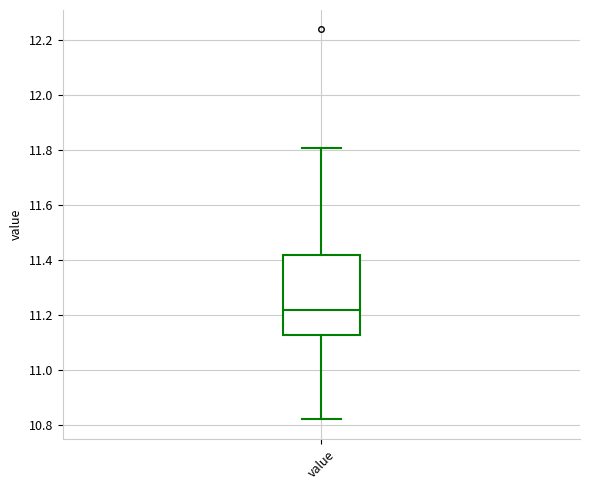

Where does the lower whisker of the box for value end on the y-axis? The values are not printed on the chart, so give them approximately, as read against the axis.

10.82